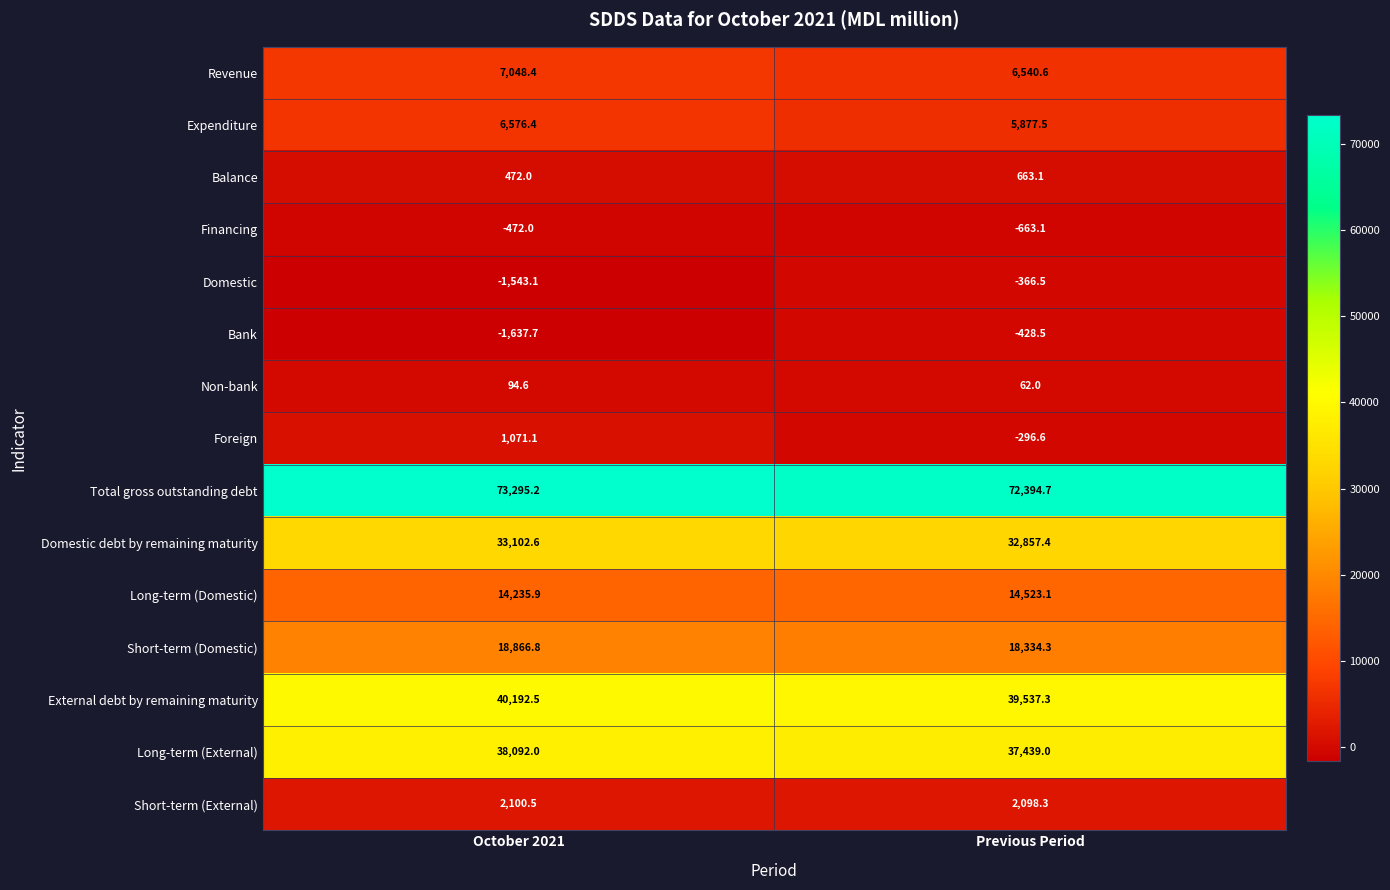

Which label corresponds to the largest value in the chart?

October 2021